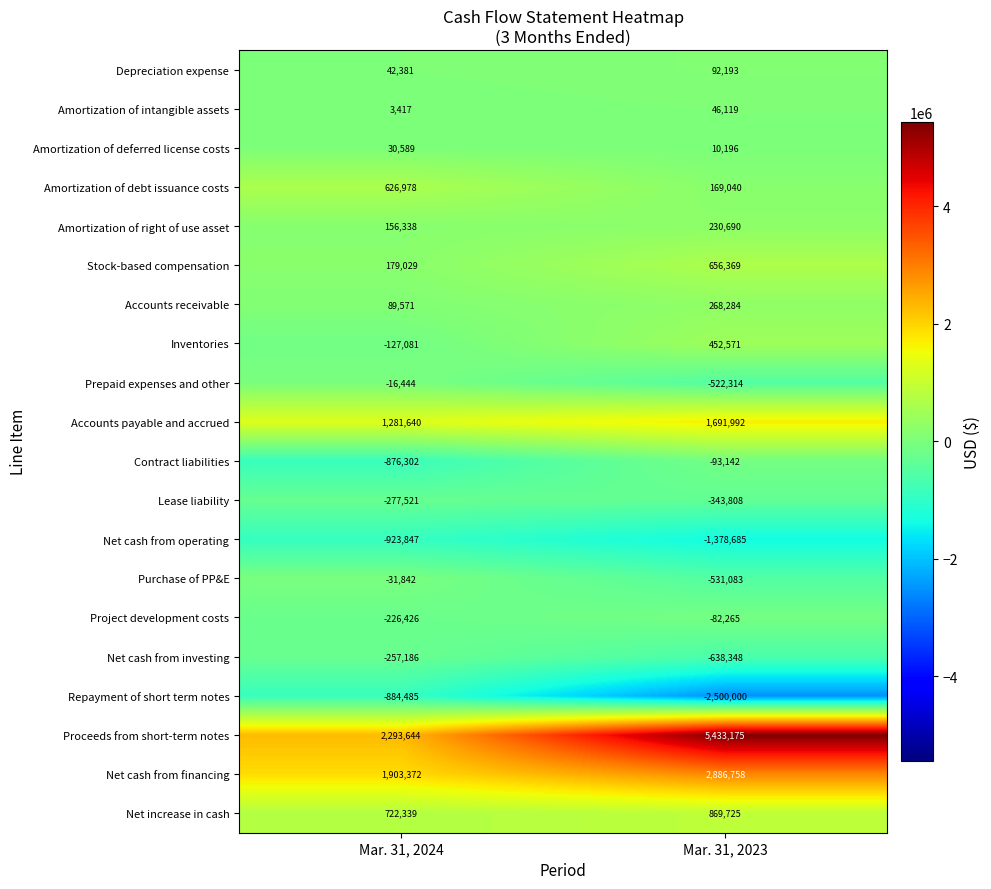

What is the difference between the Net cash from operating values at Mar. 31, 2023 and Mar. 31, 2024?

454838